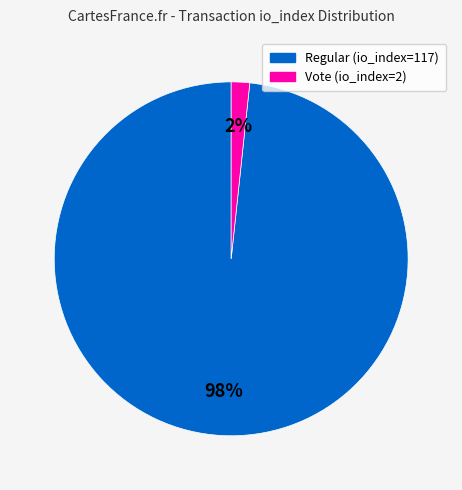

To the nearest percent, what portion does Vote (io_index=2) represent?

2%